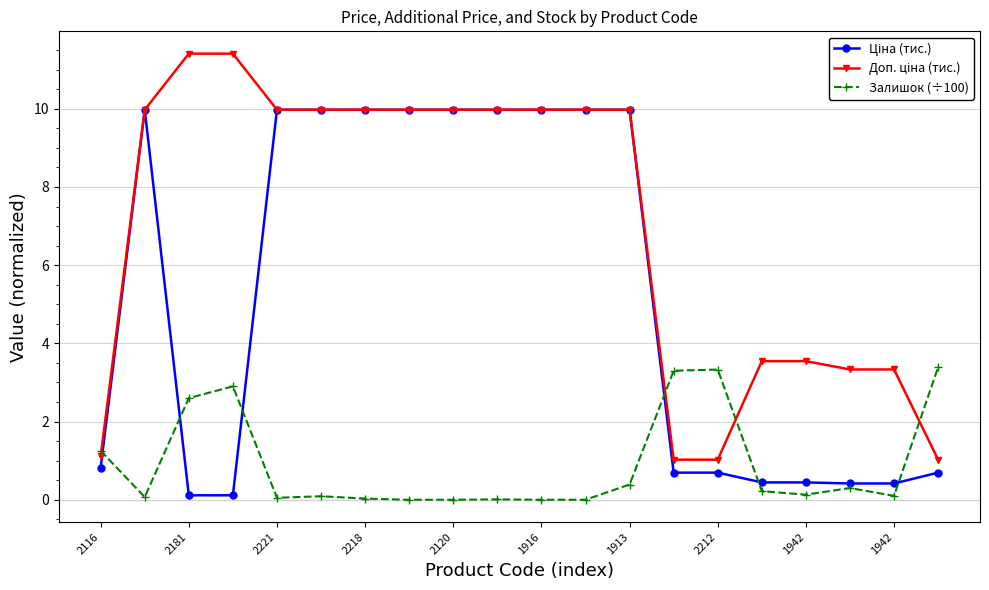

At how many categories does at least one series exceed 7?

12